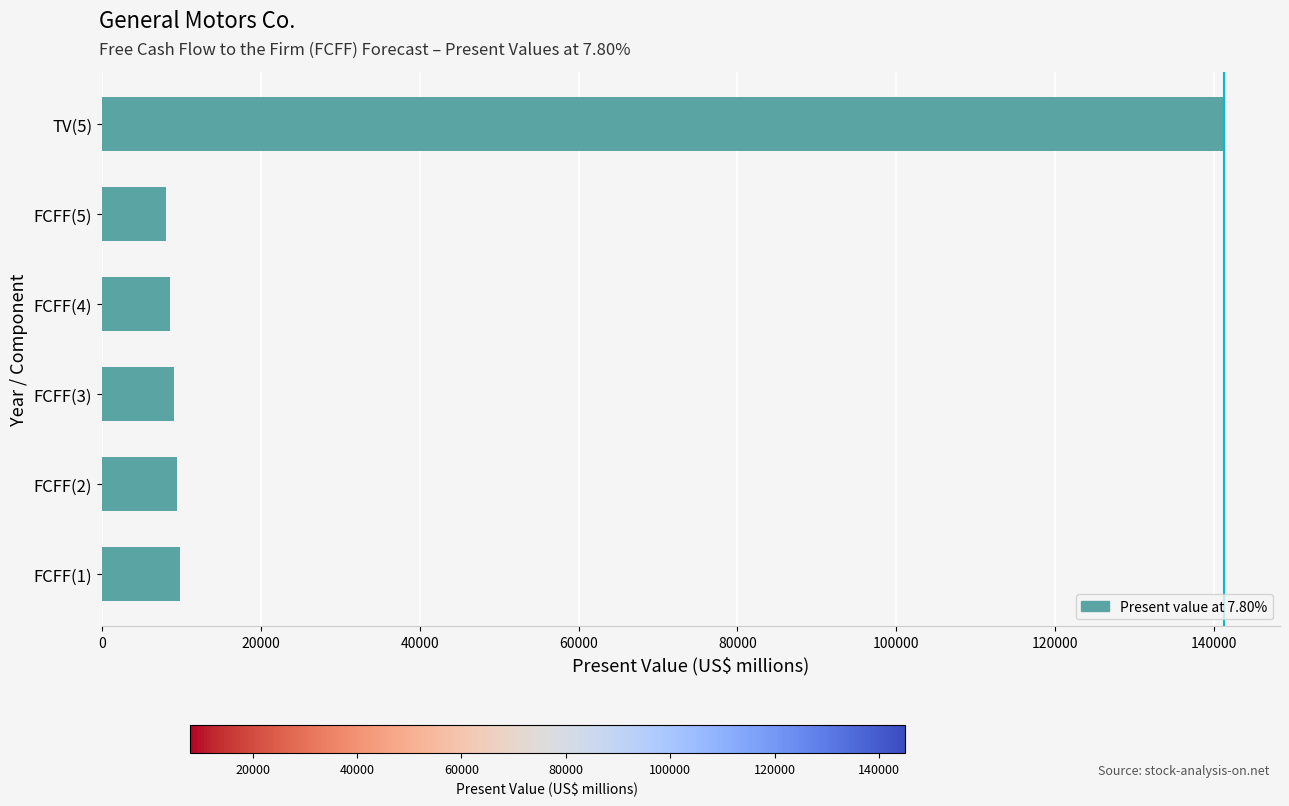

How many data points are less than 9416?

3